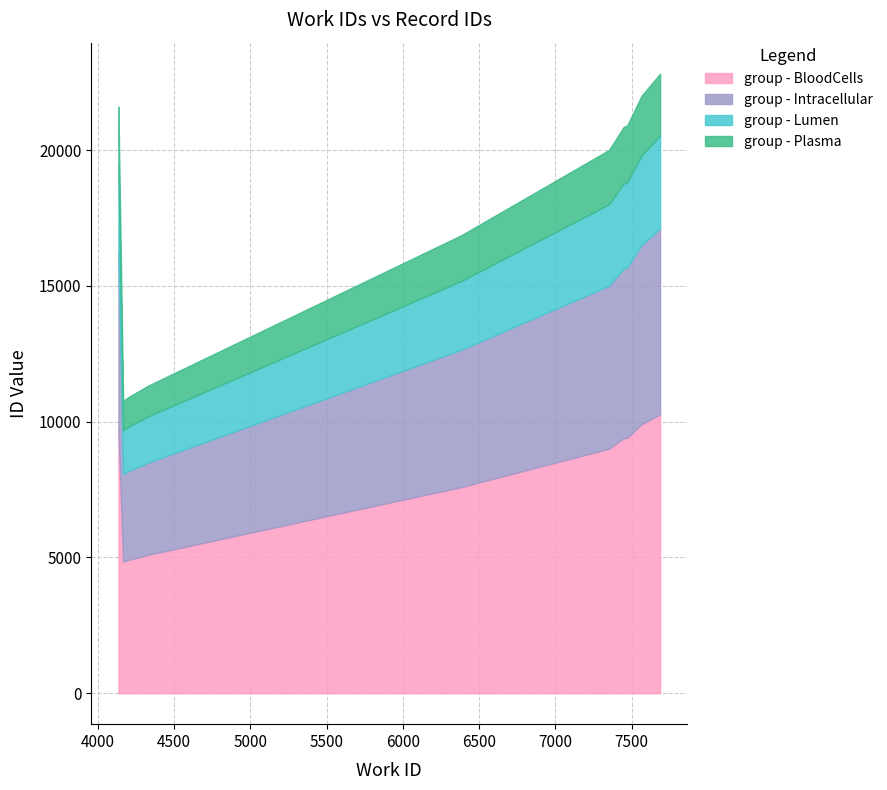

Does the chart have visible grid lines?

Yes